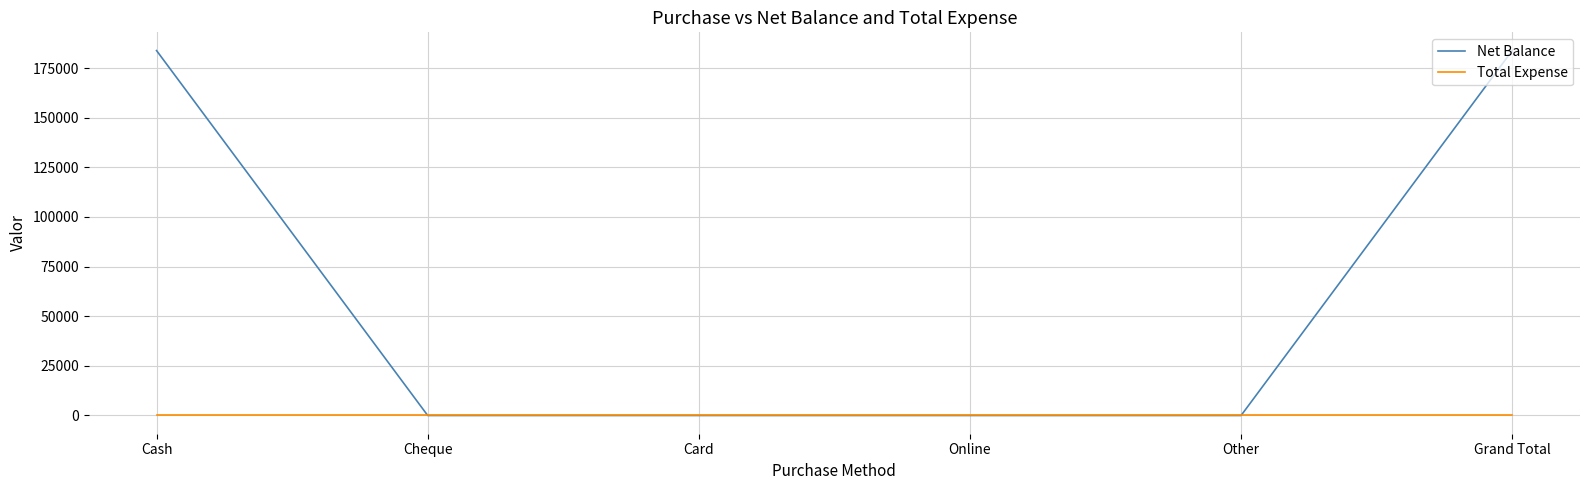

Reading left to right, transcribe all the data shown in this chart.

Net Balance: Cash=183792	Cheque=0	Card=0	Online=0	Other=0	Grand Total=183792
Total Expense: Cash=0	Cheque=0	Card=0	Online=0	Other=0	Grand Total=0